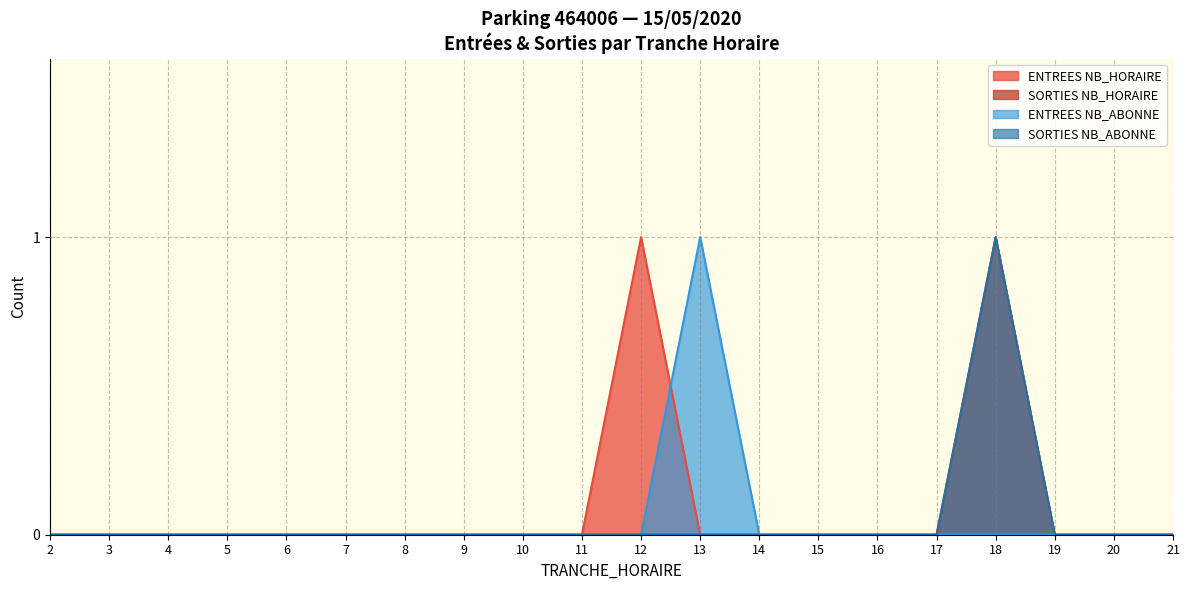

At which category does ENTREES NB_HORAIRE reach its first local peak?

12